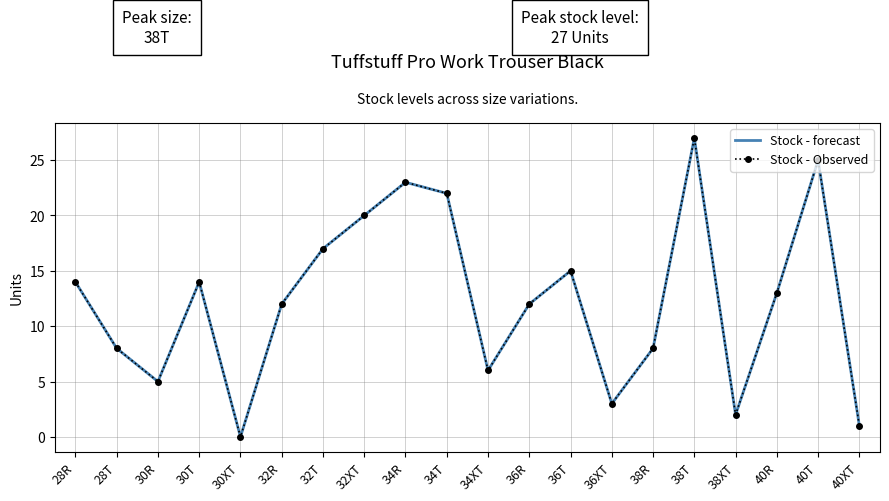

What is the label of the 8th point from the right?

36T